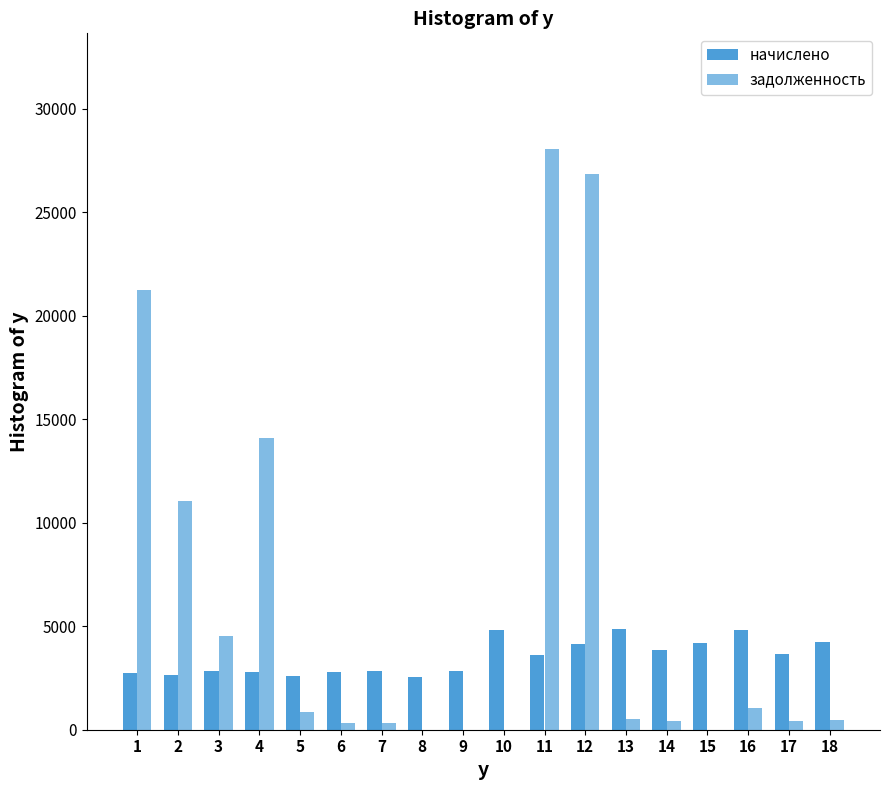

The начислено series shows 5658.5 at 18. True or false?

False